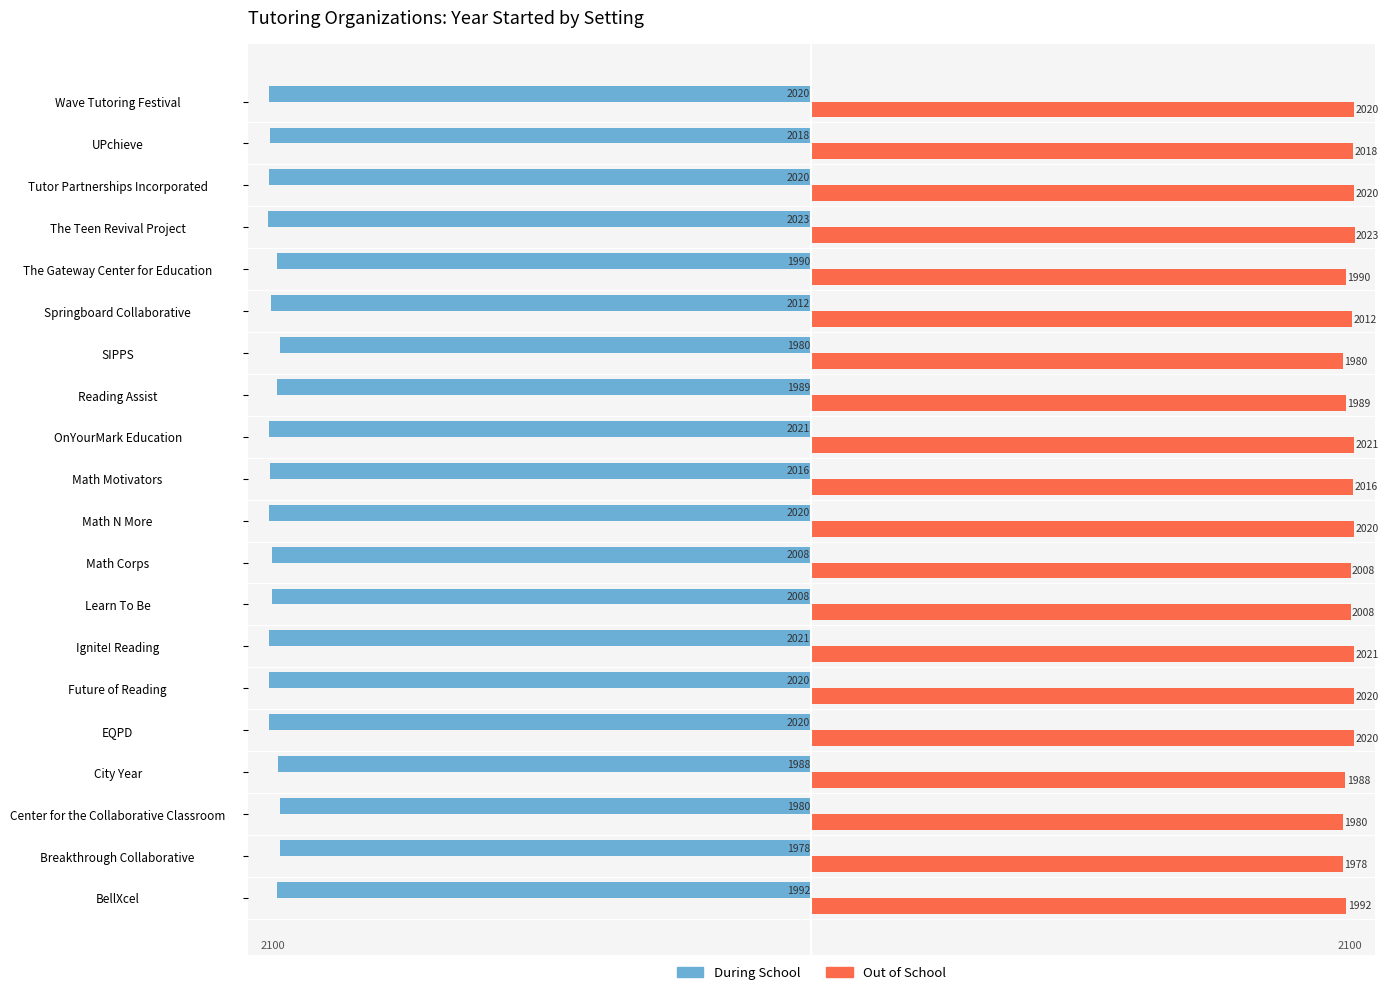

What is the spread (max minus min) of values at Wave Tutoring Festival?

4040